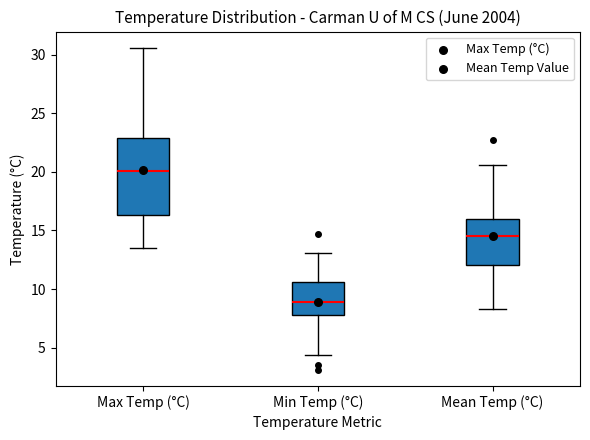

Comparing the boxes themselves (not the whiskers), which one is the tallest?

Max Temp (°C)